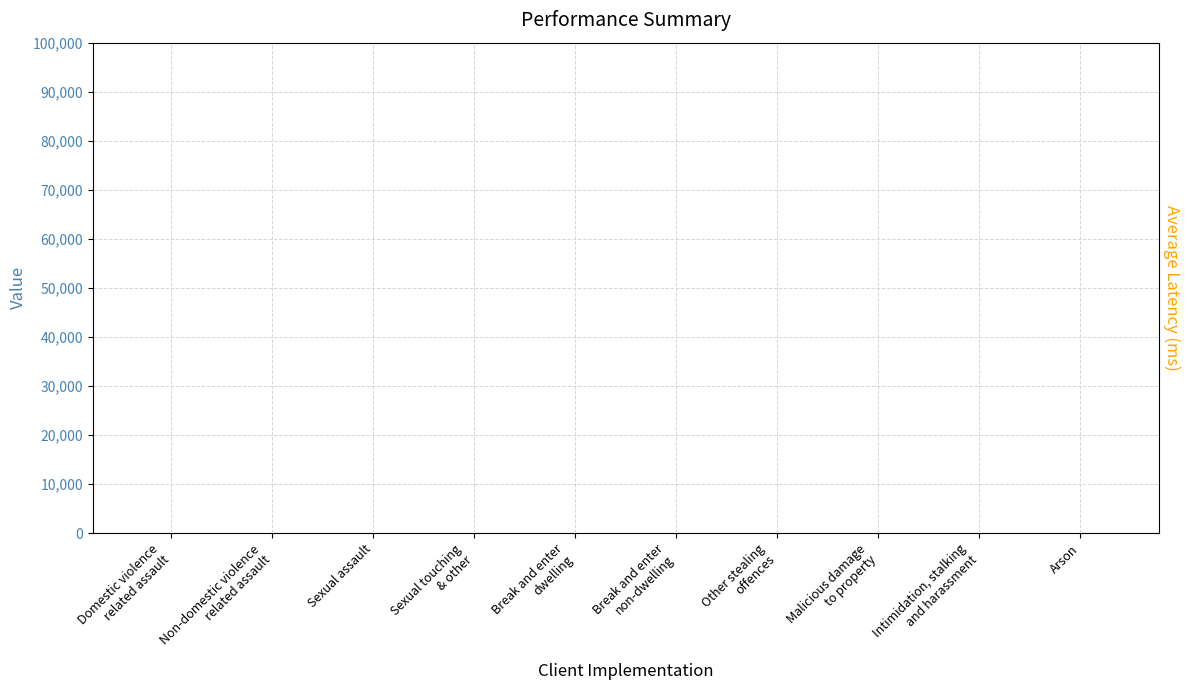

Rank the categories by value from lowest to highest.

Break and enter
non-dwelling, Sexual assault, Sexual touching
& other, Arson, Break and enter
dwelling, Non-domestic violence
related assault, Other stealing
offences, Malicious damage
to property, Intimidation, stalking
and harassment, Domestic violence
related assault